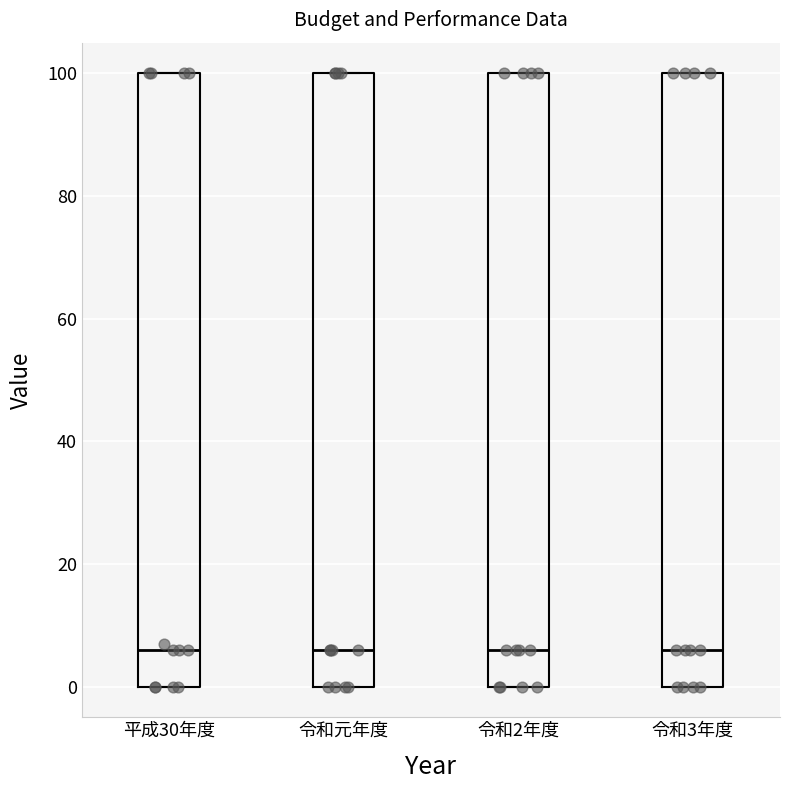

Reading left to right, read every box against the y-axis: the position of its median line, the range the box covers, and the ends of its whiskers. The values are not printed on the chart, so give them approximately, as read against the axis.

平成30年度: median 6, box 0 to 100, whiskers 0 to 100
令和元年度: median 6, box 0 to 100, whiskers 0 to 100
令和2年度: median 6, box 0 to 100, whiskers 0 to 100
令和3年度: median 6, box 0 to 100, whiskers 0 to 100